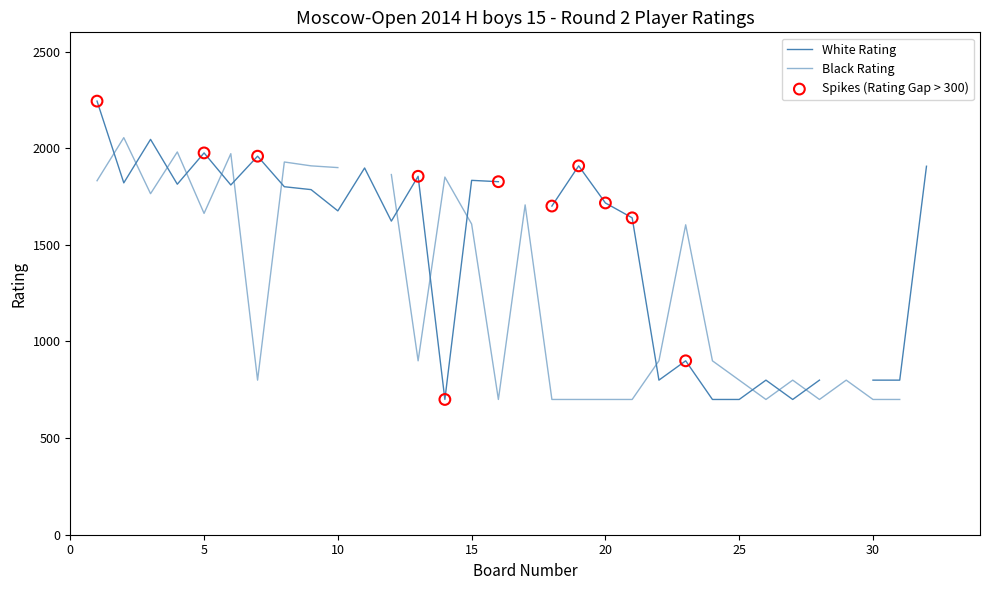

What is the total value across all series at 2?

3876